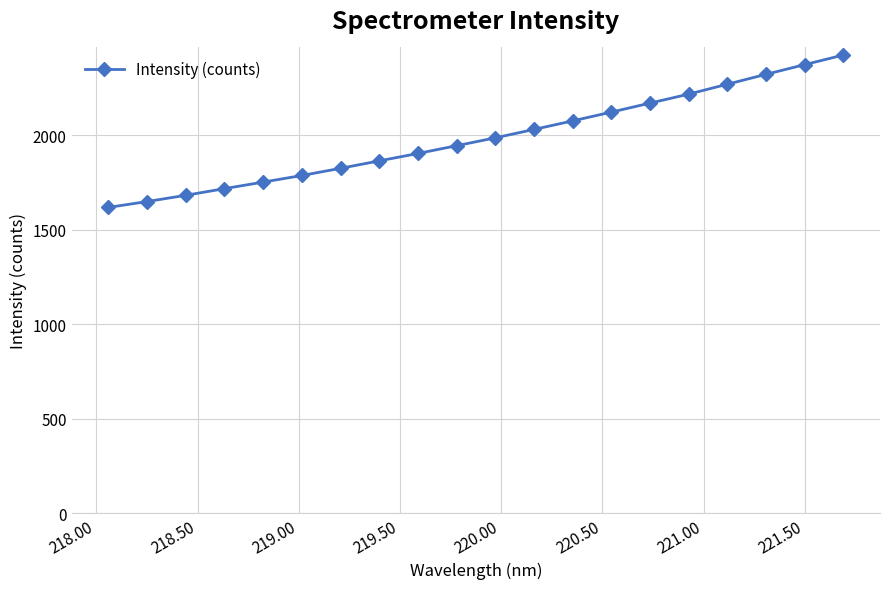

What is the value of the 3rd point from the left?

1682.1